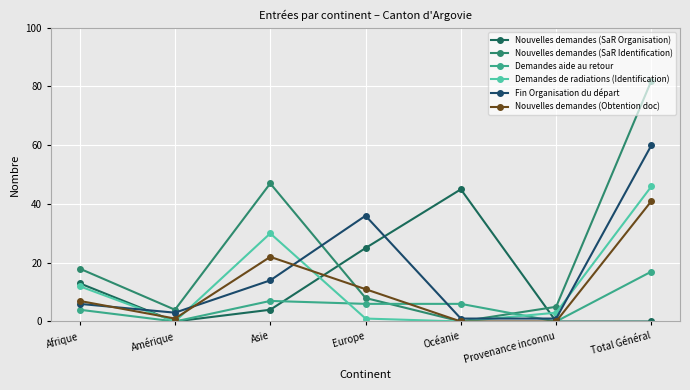

True or false: Demandes de radiations (Identification) and Demandes aide au retour intersect in this chart.

True